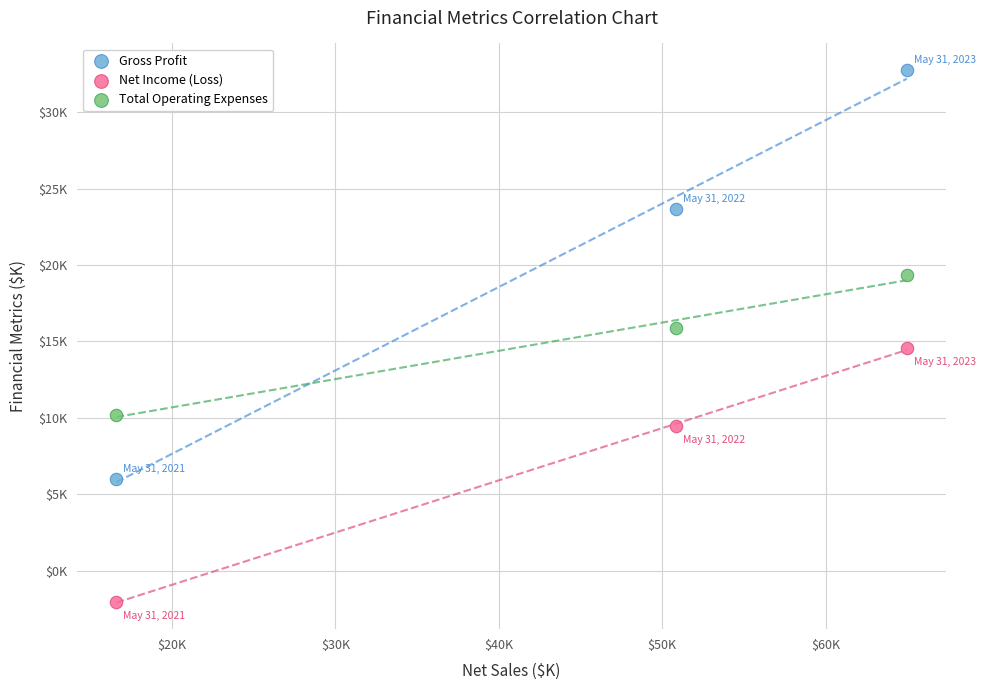

Which series contains the lowest Y value?

Net Income (Loss)